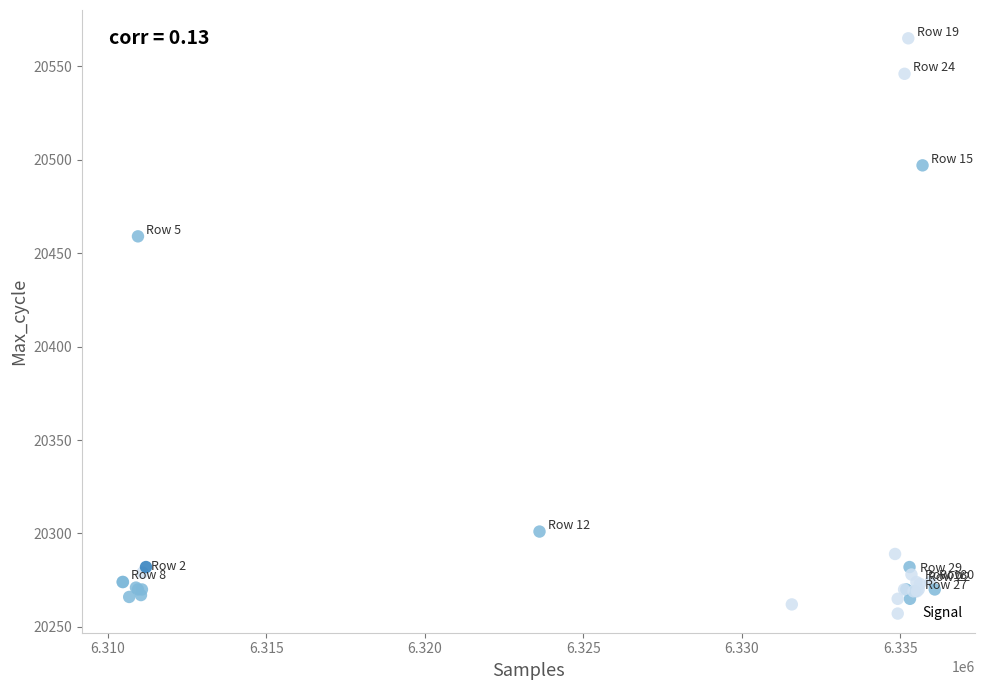

What Y value in the scatter plot is closest to 20413?

20459